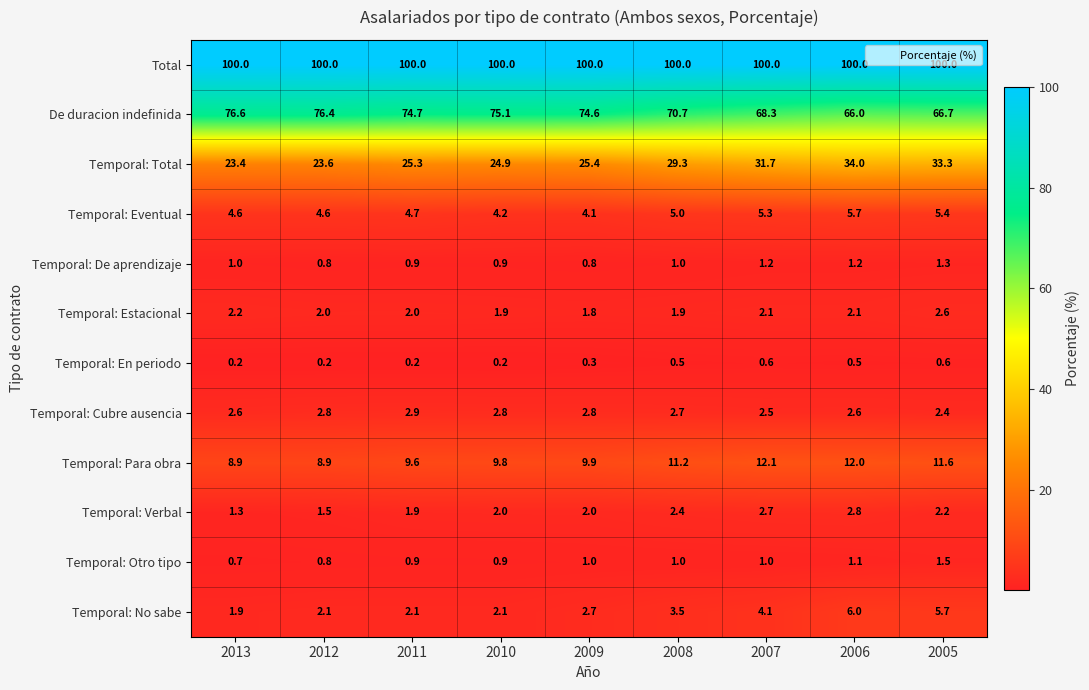

What is the sum of all Temporal: Otro tipo values?

8.9